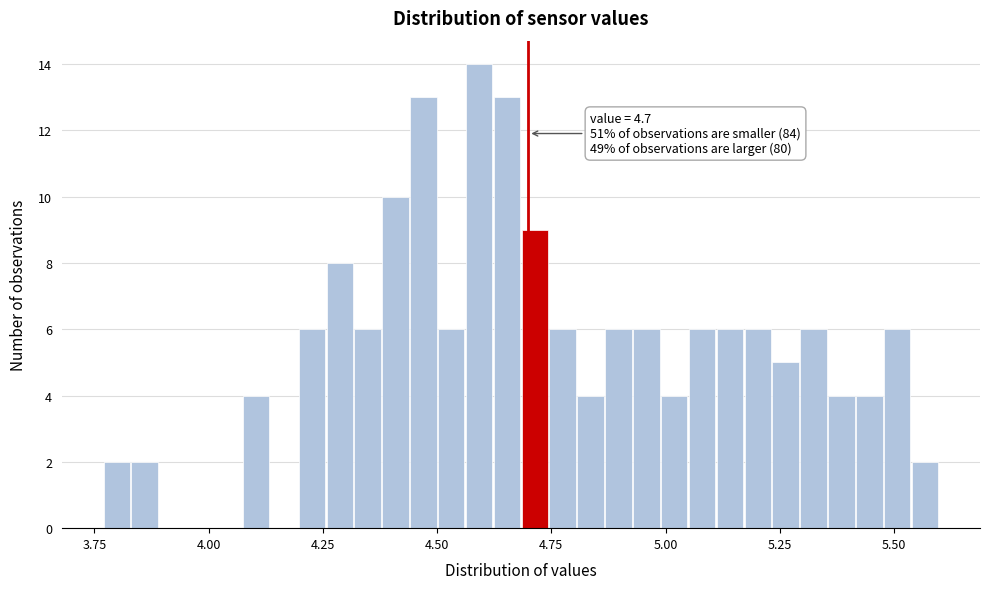

Read against the x-axis, roughly where is the centre of the tallest bar?

4.60